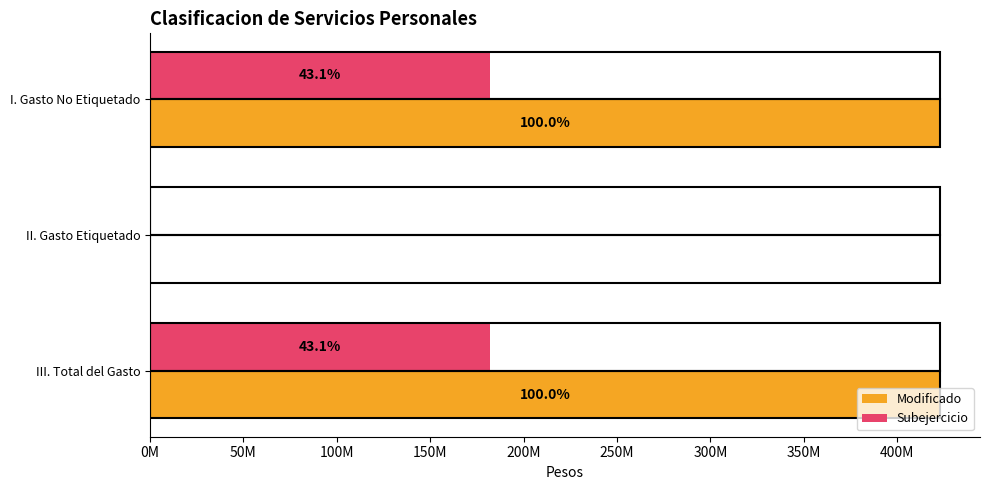

List the series in order of their overall mean, lowest first.

Subejercicio, Modificado